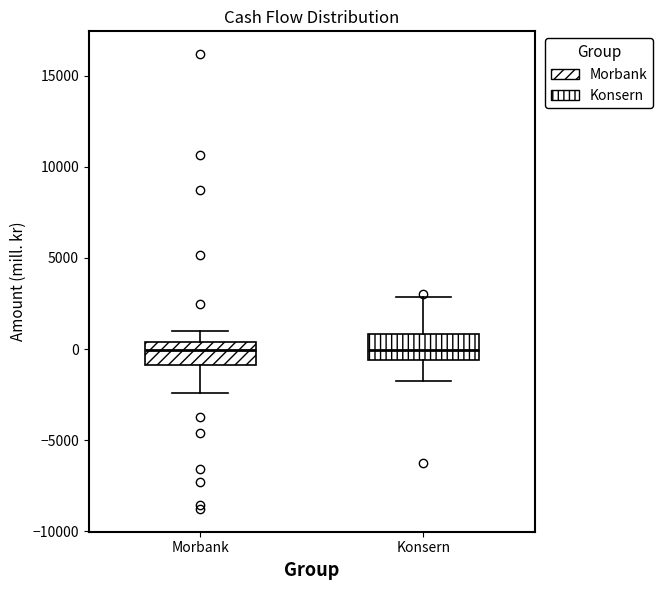

Reading left to right, read every box against the y-axis: the position of its median line, the range the box covers, and the ends of its whiskers. The values are not printed on the chart, so give them approximately, as read against the axis.

Morbank: median 0, box -1000 to 500, whiskers -2500 to 1000
Konsern: median 0, box -500 to 1000, whiskers -2000 to 3000